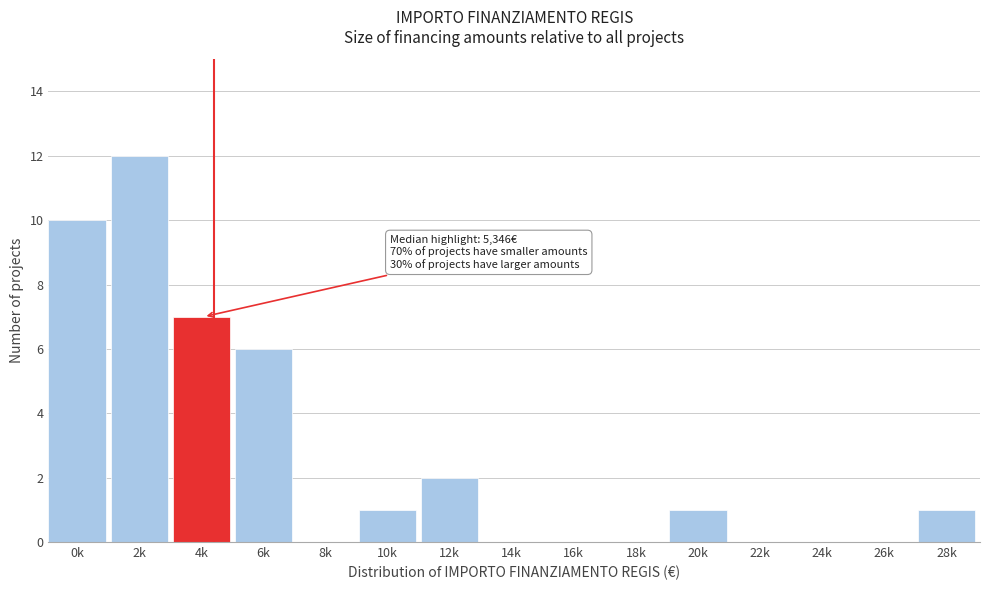

Reading left to right, extract all data points from this chart.

0k=10	2k=12	4k=7	6k=6	8k=0	10k=1	12k=2	14k=0	16k=0	18k=0	20k=1	22k=0	24k=0	26k=0	28k=1